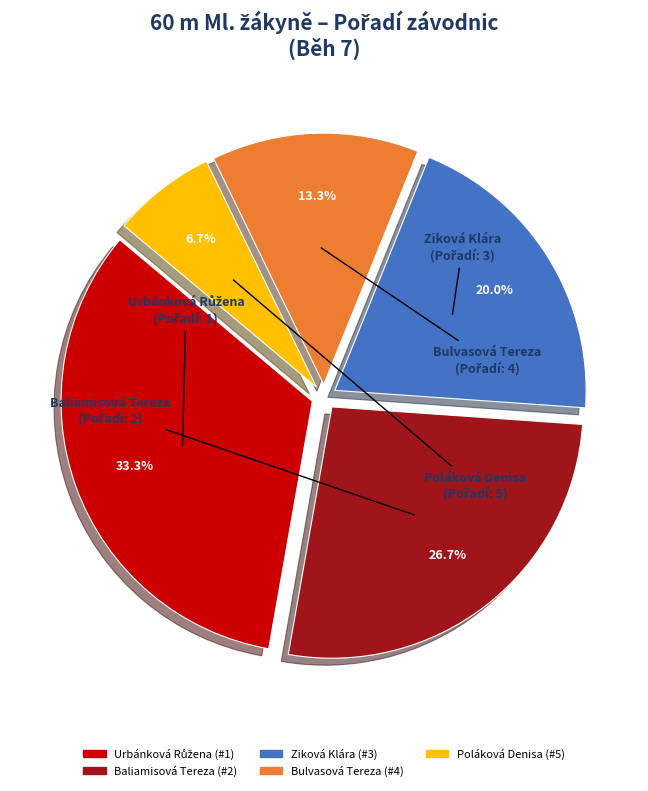

How many segments does this pie chart have?

5